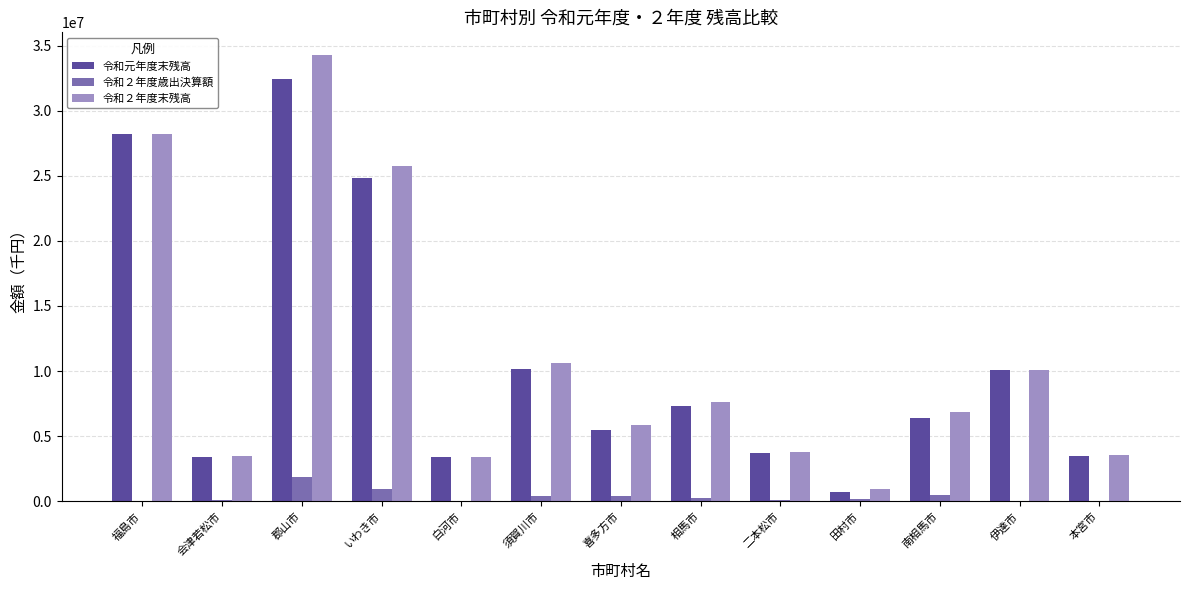

Is the value of 令和２年度歳出決算額 at 伊達市 greater than the value of 令和２年度末残高 at 南相馬市?

No